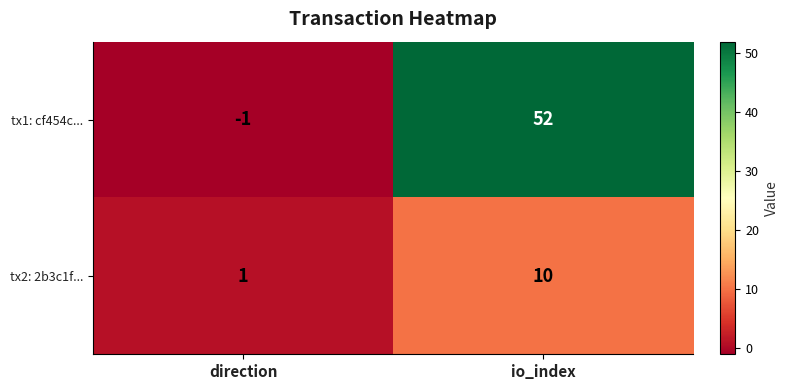

Reading left to right, what are all the values shown in this chart?

tx1: cf454c...: direction=-1	io_index=52
tx2: 2b3c1f...: direction=1	io_index=10